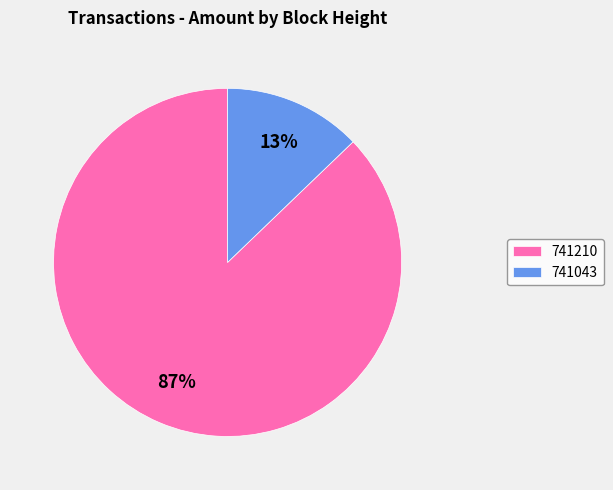

To the nearest percent, what is the average slice percentage?

50%